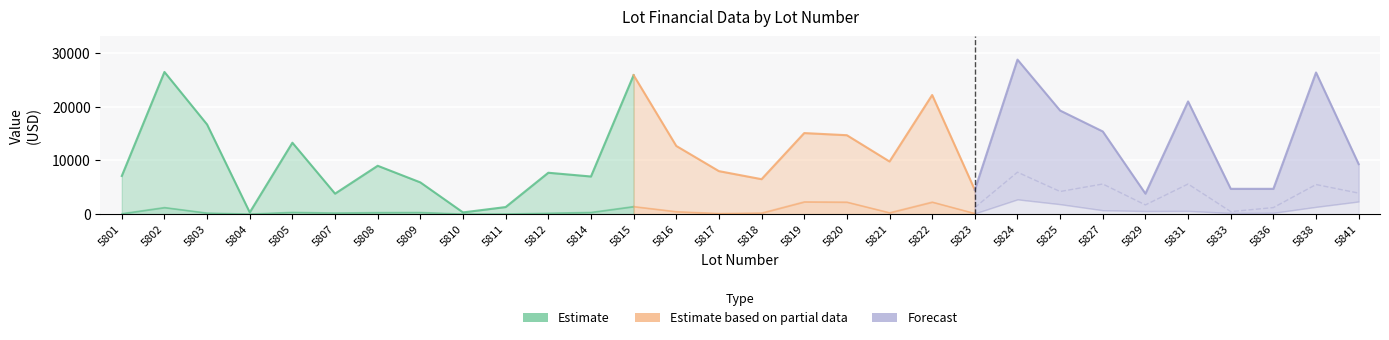

True or false: Current Taxes has a value of 781.2 at 5820.

False